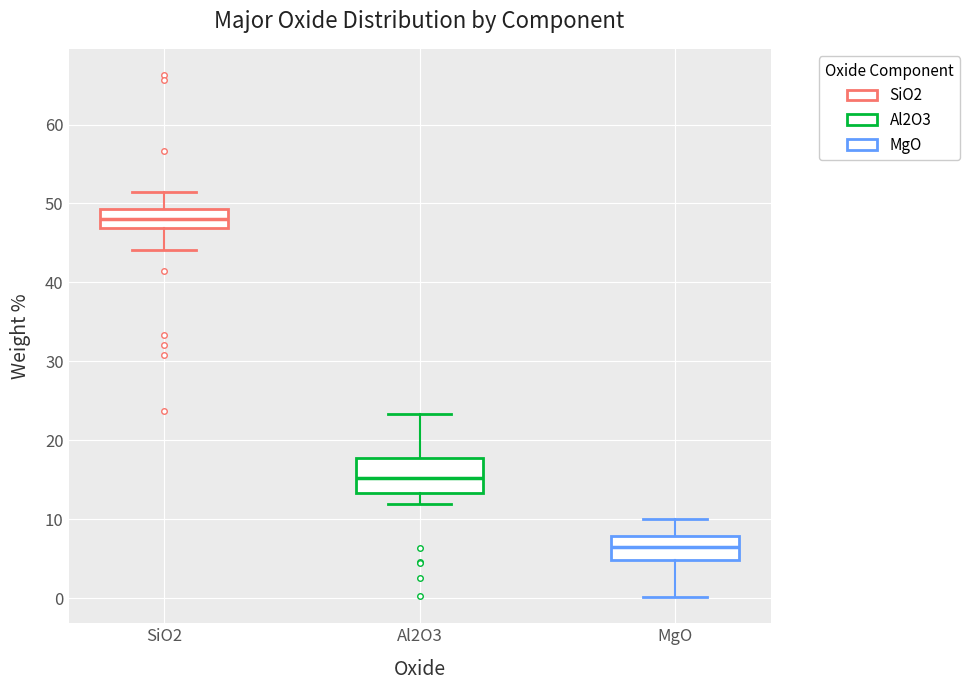

Which box is the tallest, from its lower edge to its upper edge?

Al2O3